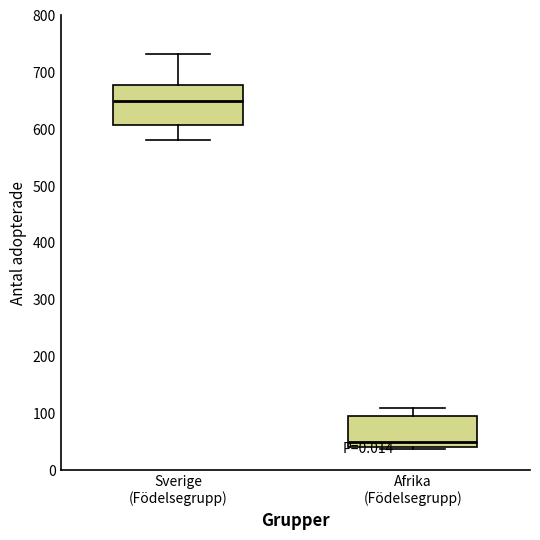

Where is the upper edge of the box for Sverige (Födelsegrupp) on the y-axis? The values are not printed on the chart, so give them approximately, as read against the axis.

680